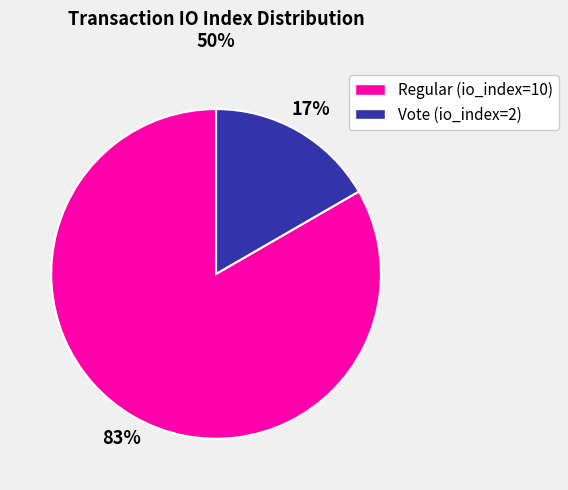

Which category accounts for the majority?

Regular (io_index=10)